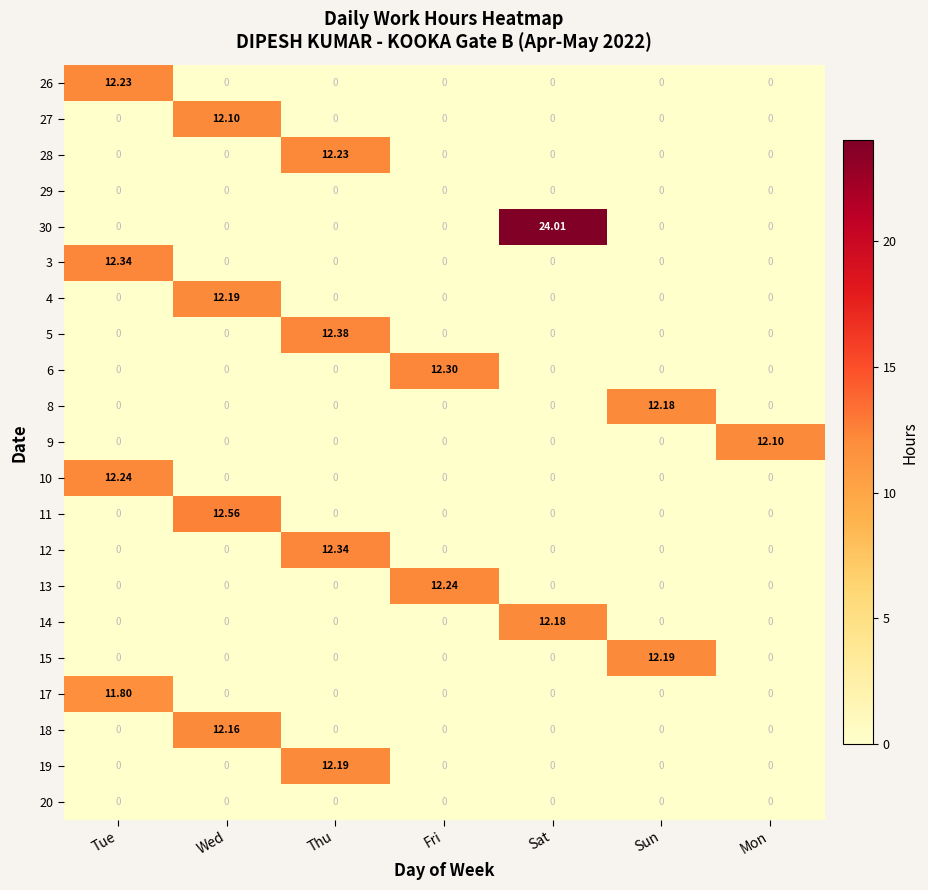

At which category does the chart reach its minimum across all series?

Wed